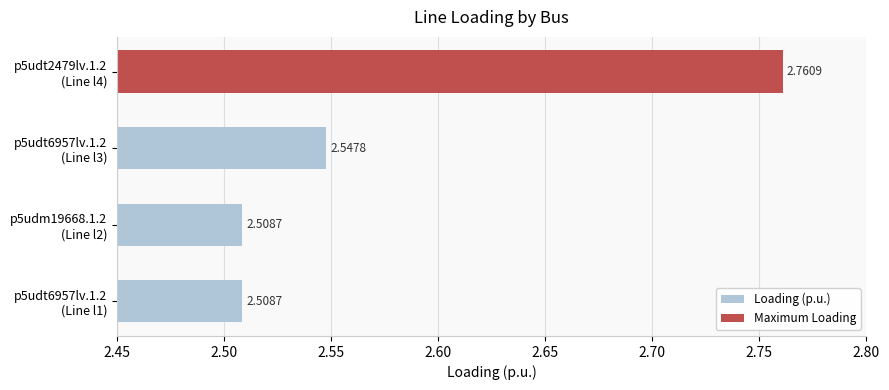

What is the average value?

2.6